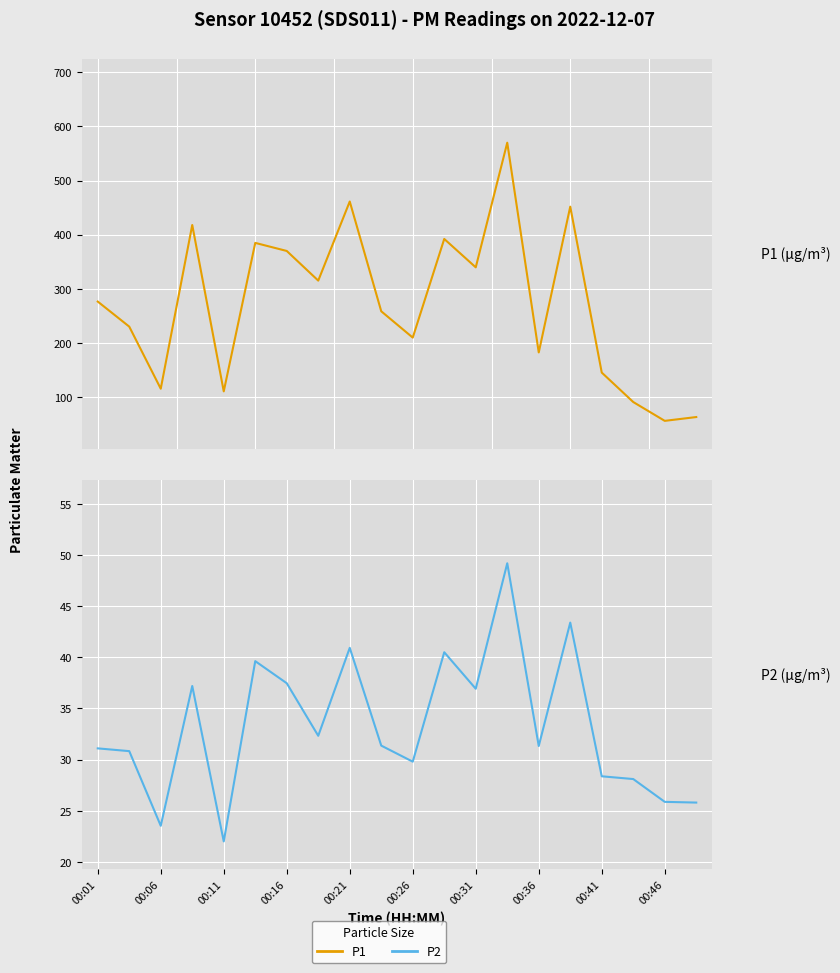

List the labels in order of P1 value, smallest first.

18, 19, 17, 00:21, 00:11, 16, 14, 10, 00:06, 00:46, 00:01, 00:36, 12, 00:31, 00:26, 11, 00:16, 15, 00:41, 13